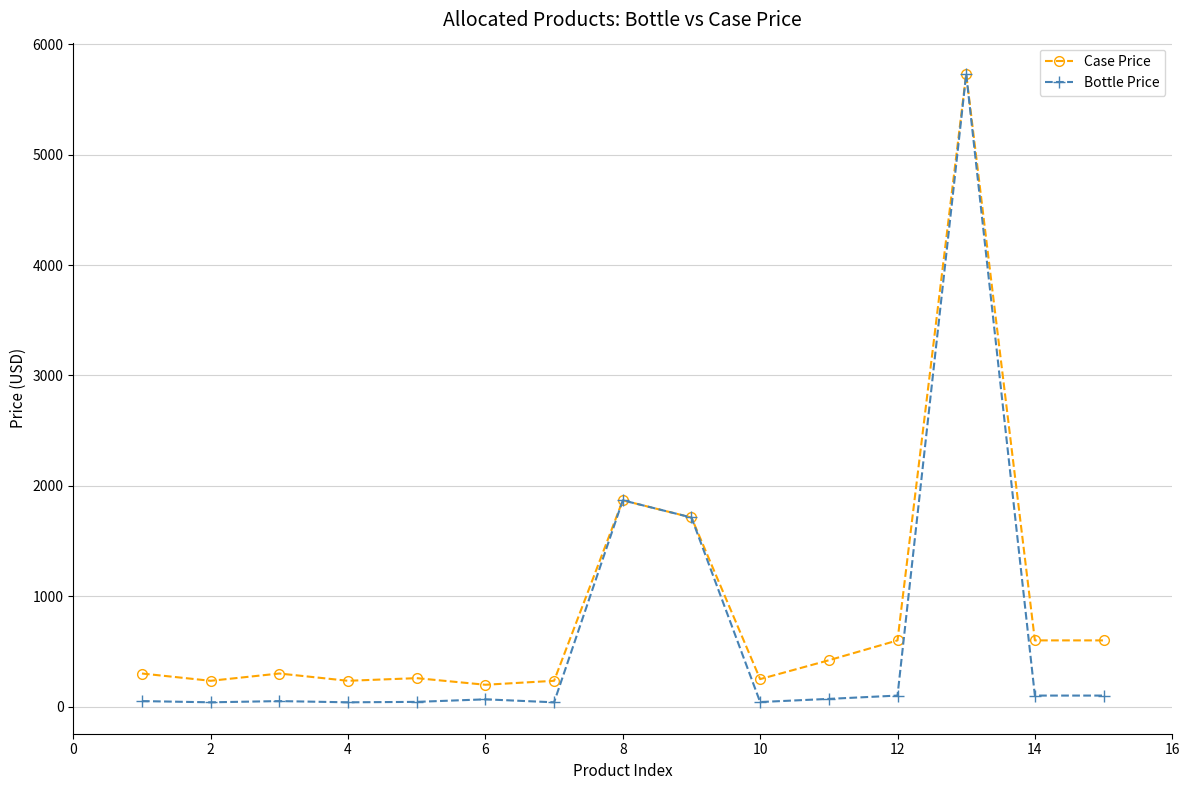

How many data points in Bottle Price are above 65?

8